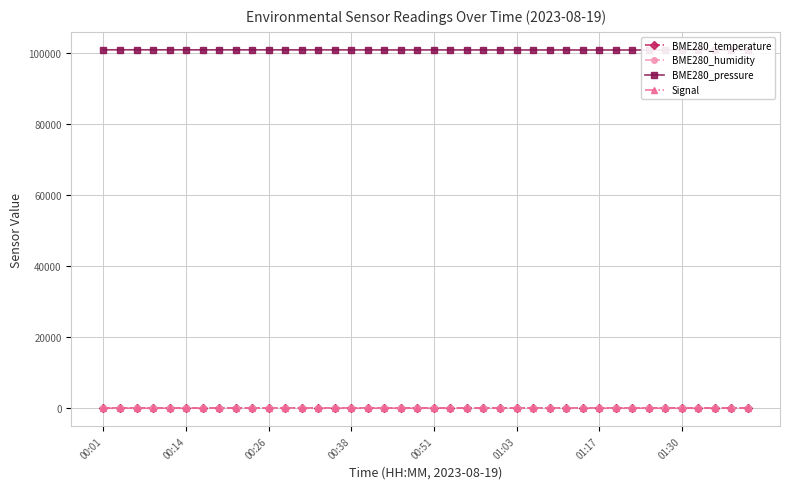

True or false: BME280_temperature and Signal cross at least once.

False